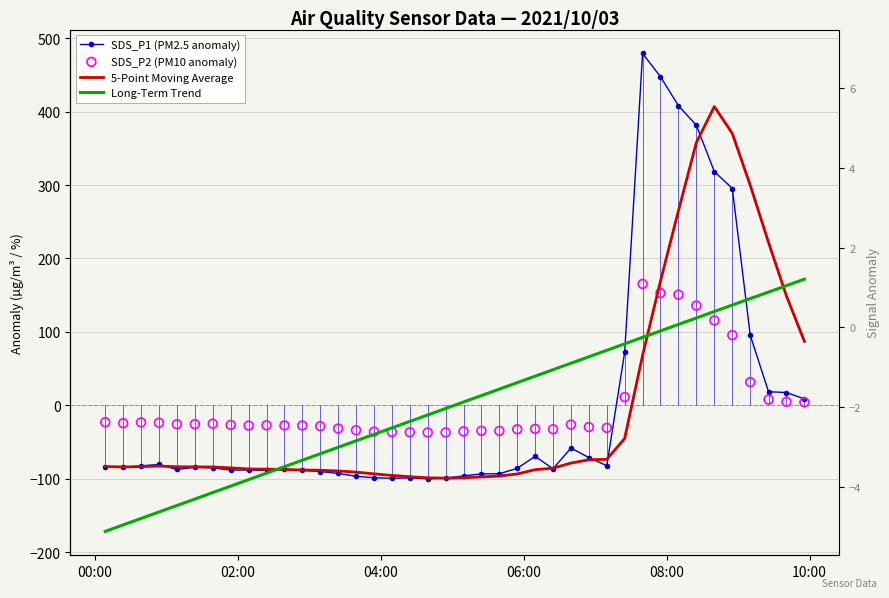

Is the value of 5-Point Moving Average at 33 greater than the value of Signal anomaly at 32?

Yes